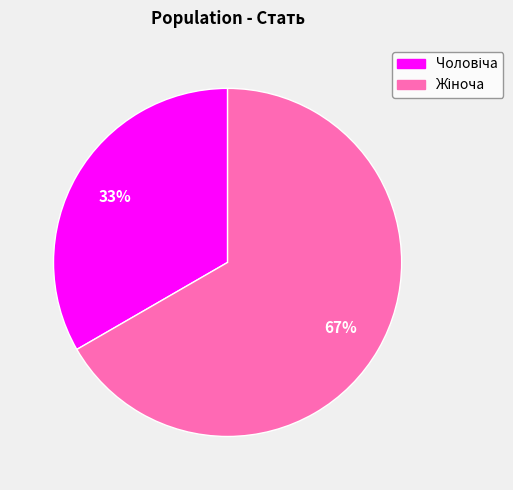

Is there any slice that represents more than half of the pie?

Yes